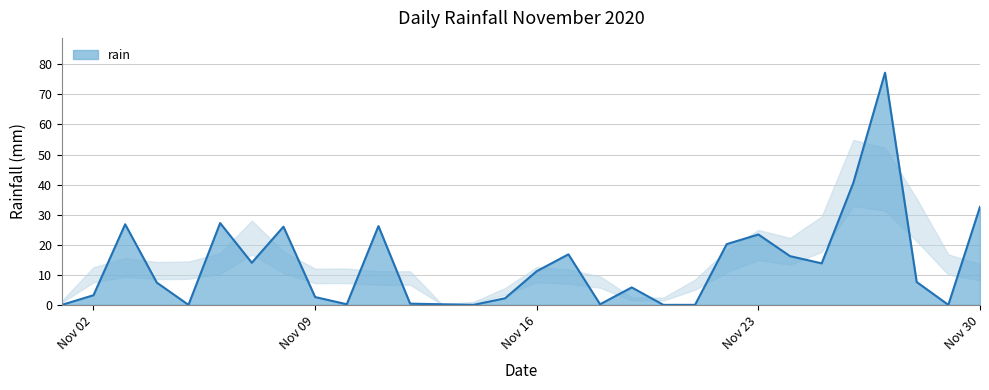

What is the difference between the maximum and minimum values?

77.2